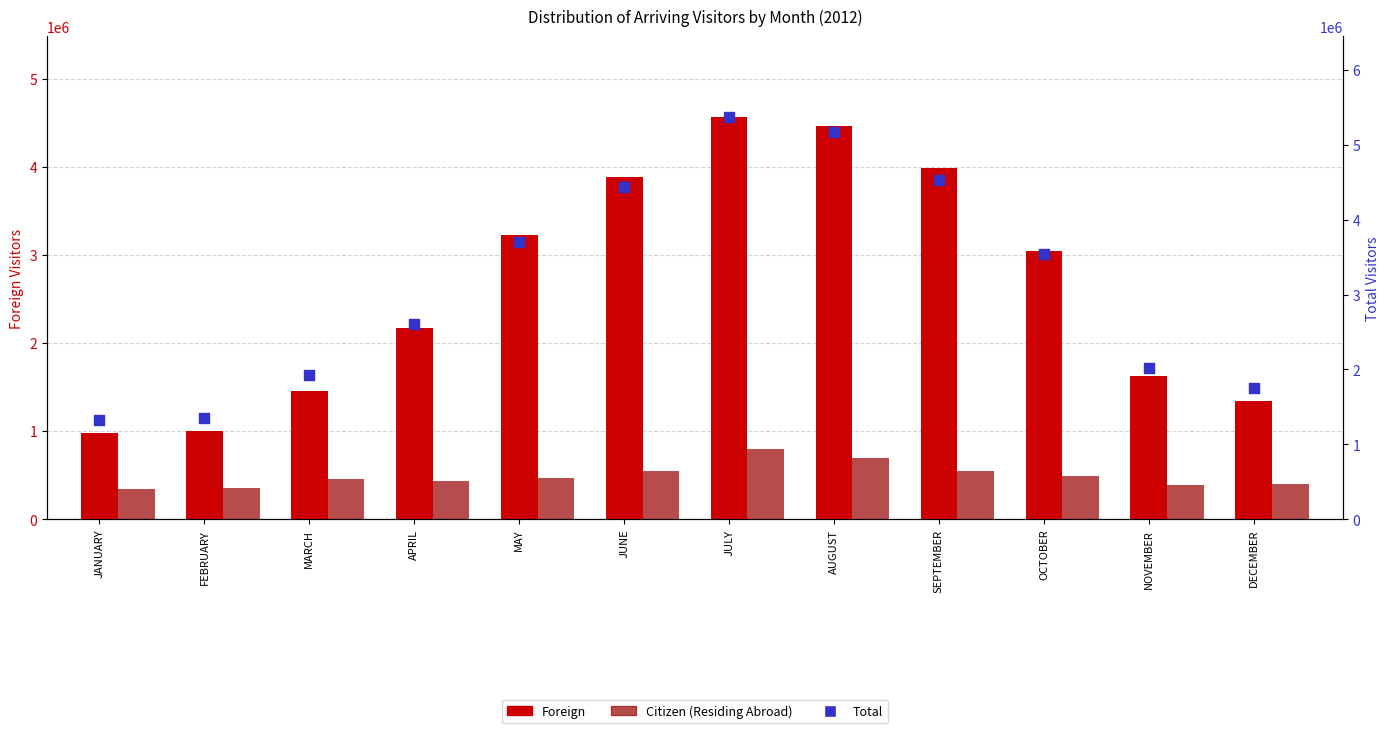

Is the value of Total at MARCH greater than the value of Citizen (Residing Abroad) at MAY?

Yes